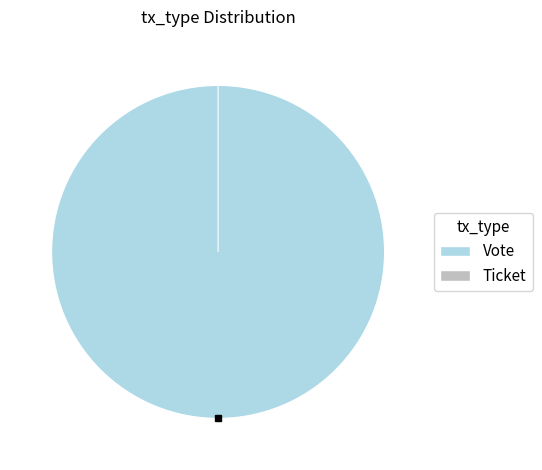

What portion of the pie excludes Ticket?

100.0%